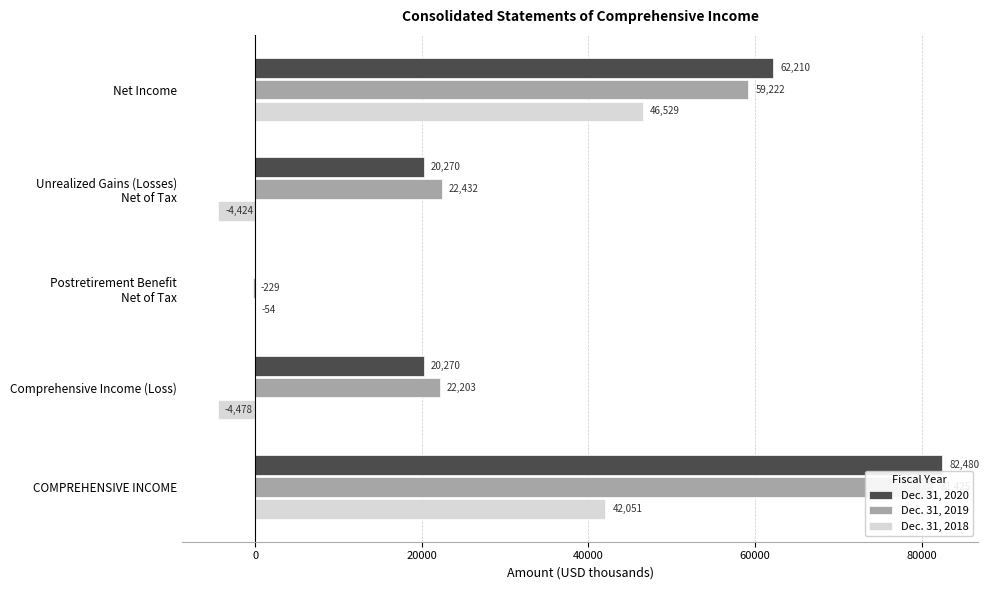

Is it true that Dec. 31, 2020 equals 12666 at Comprehensive Income (Loss)?

False